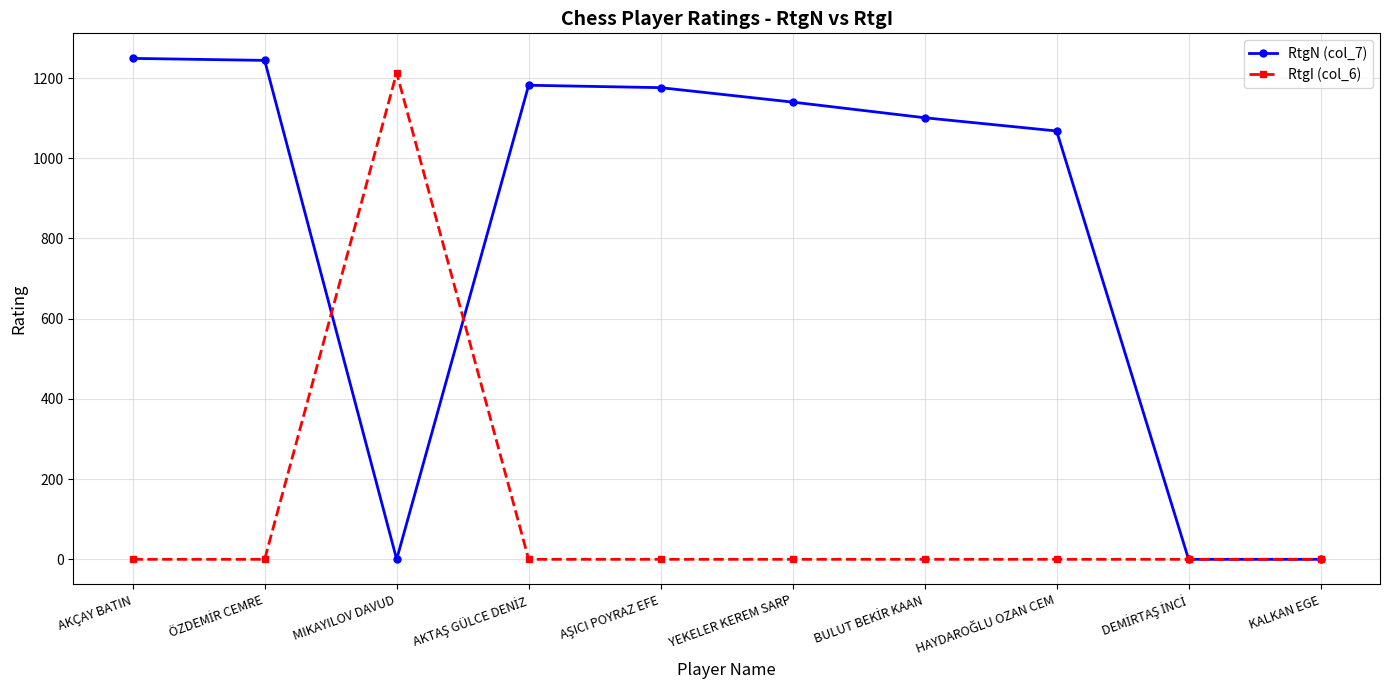

What is the maximum value shown in the chart?

1249